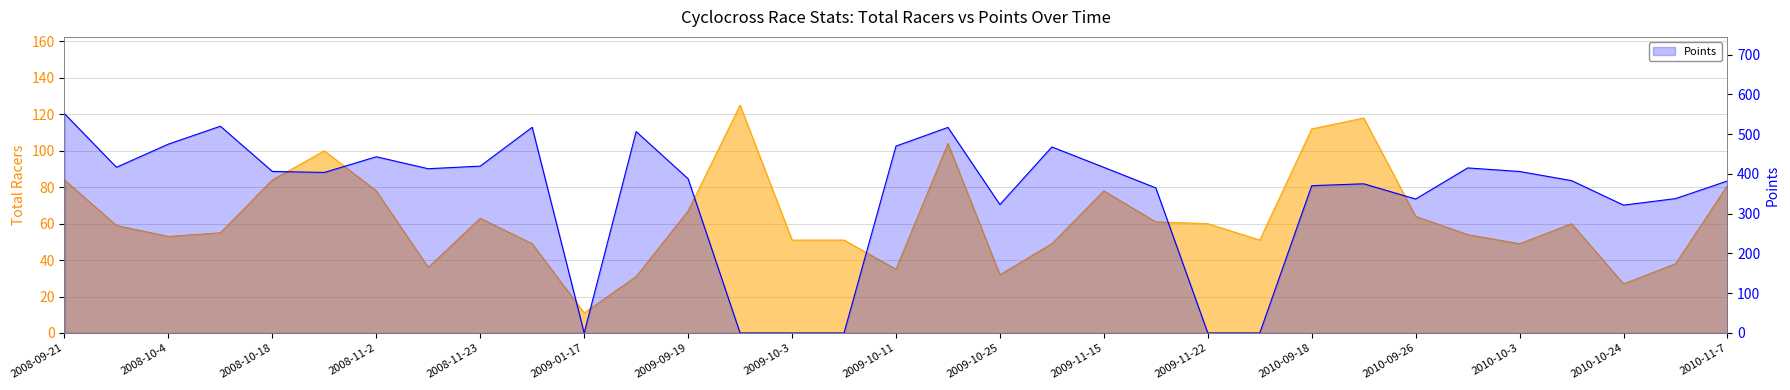

Reading left to right, transcribe all the data shown in this chart.

551.5	416.7	475.0	520.0	406.2	403.7	443.2	413.1	419.6	517.3	0.0	506.5	387.9	0.0	0.0	0.0	469.9	517.0	323.0	467.9	416.6	364.8	0.0	0.0	370.4	375.2	336.9	415.1	406.1	383.1	321.5	337.9	382.3